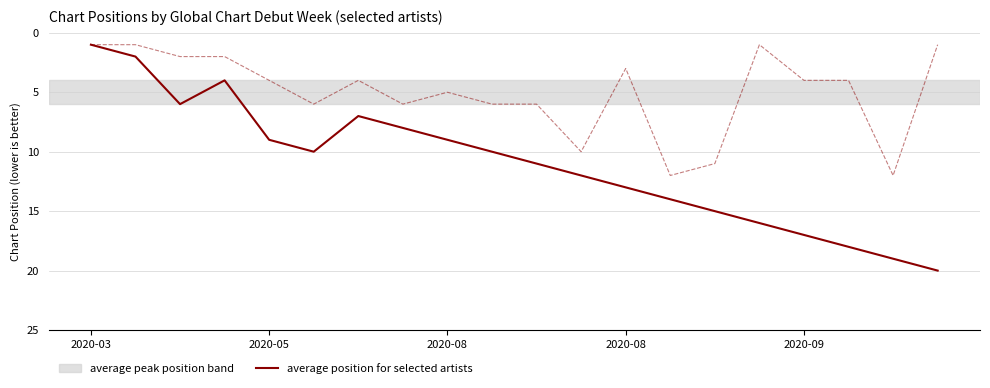

How many interior local peaks (higher than both neighbors) does the data have?

2